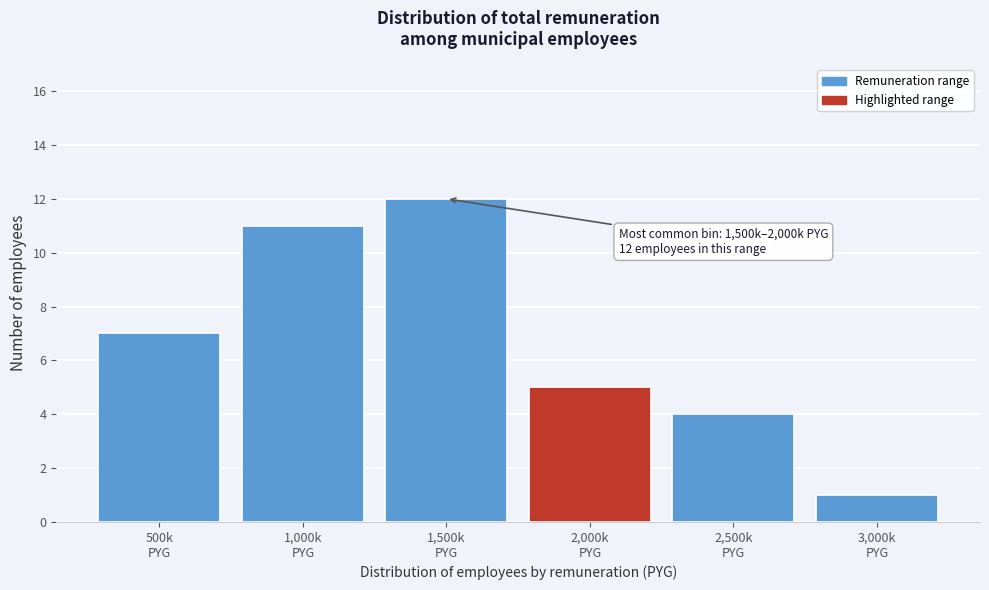

Reading right to left, list all the values displayed in this chart.

1	4	5	12	11	7